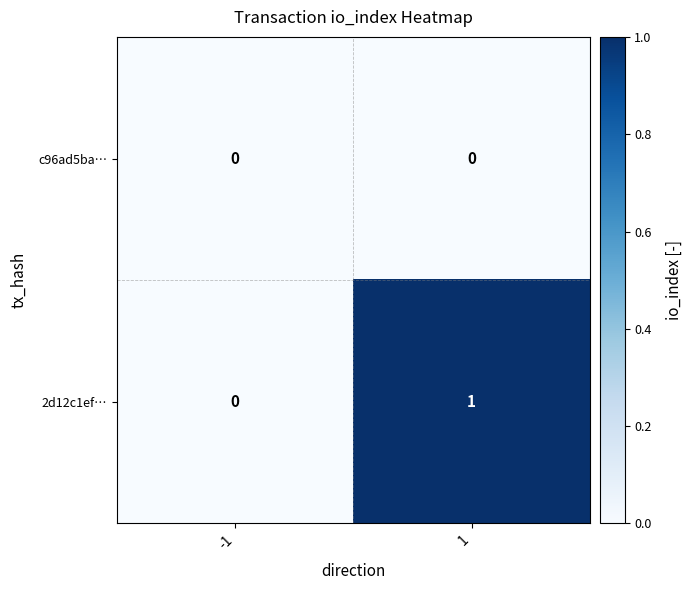

True or false: 2d12c1ef… has a value of 0 at -1.

True